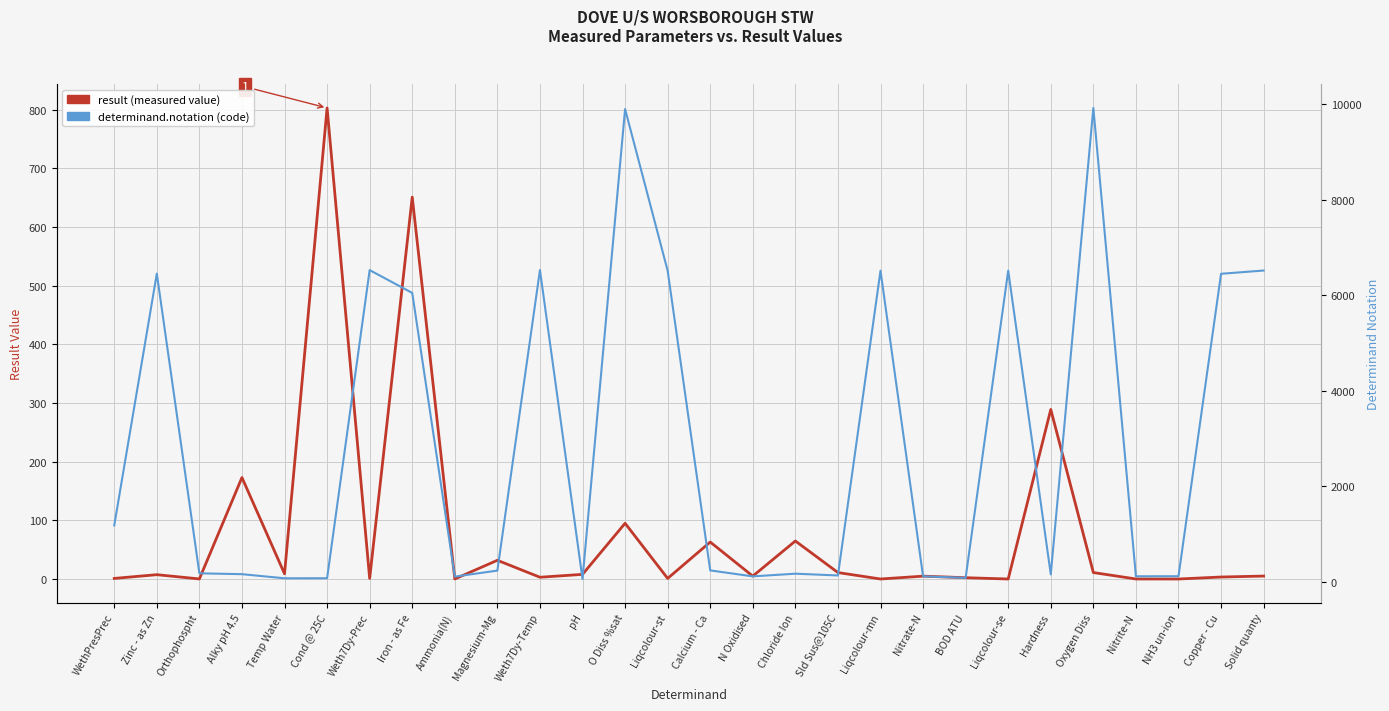

True or false: result has more than 2 interior local peaks.

True